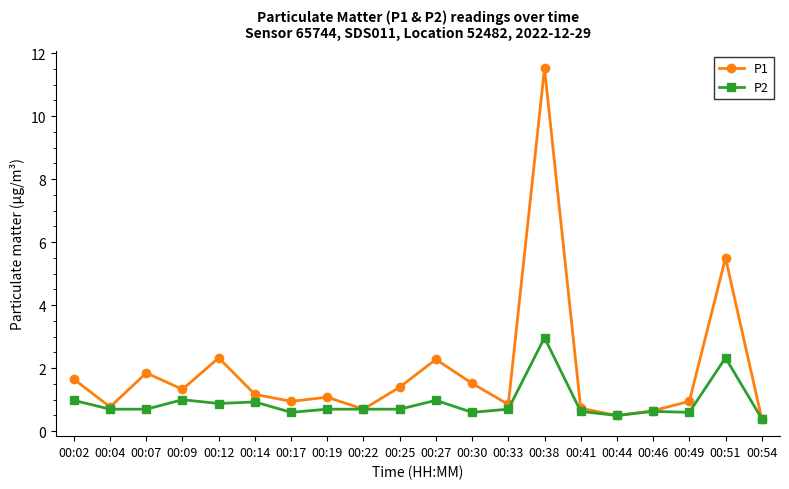

How many data points does each series have?

20